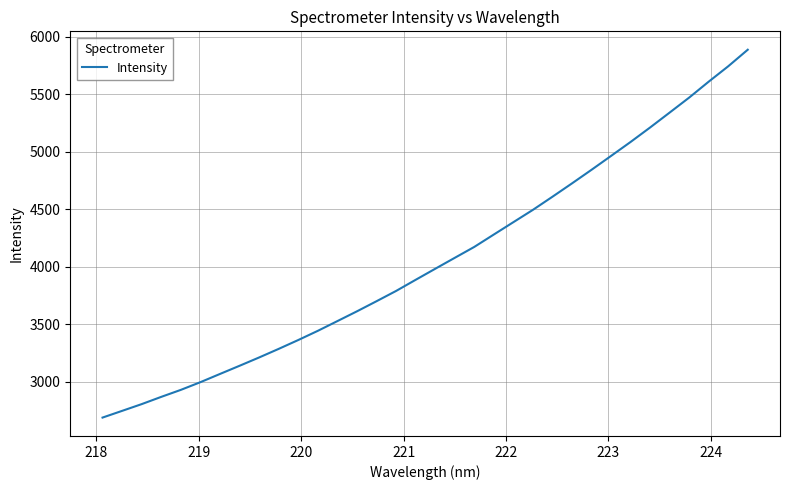

What is the difference between the maximum and minimum values?

3198.1